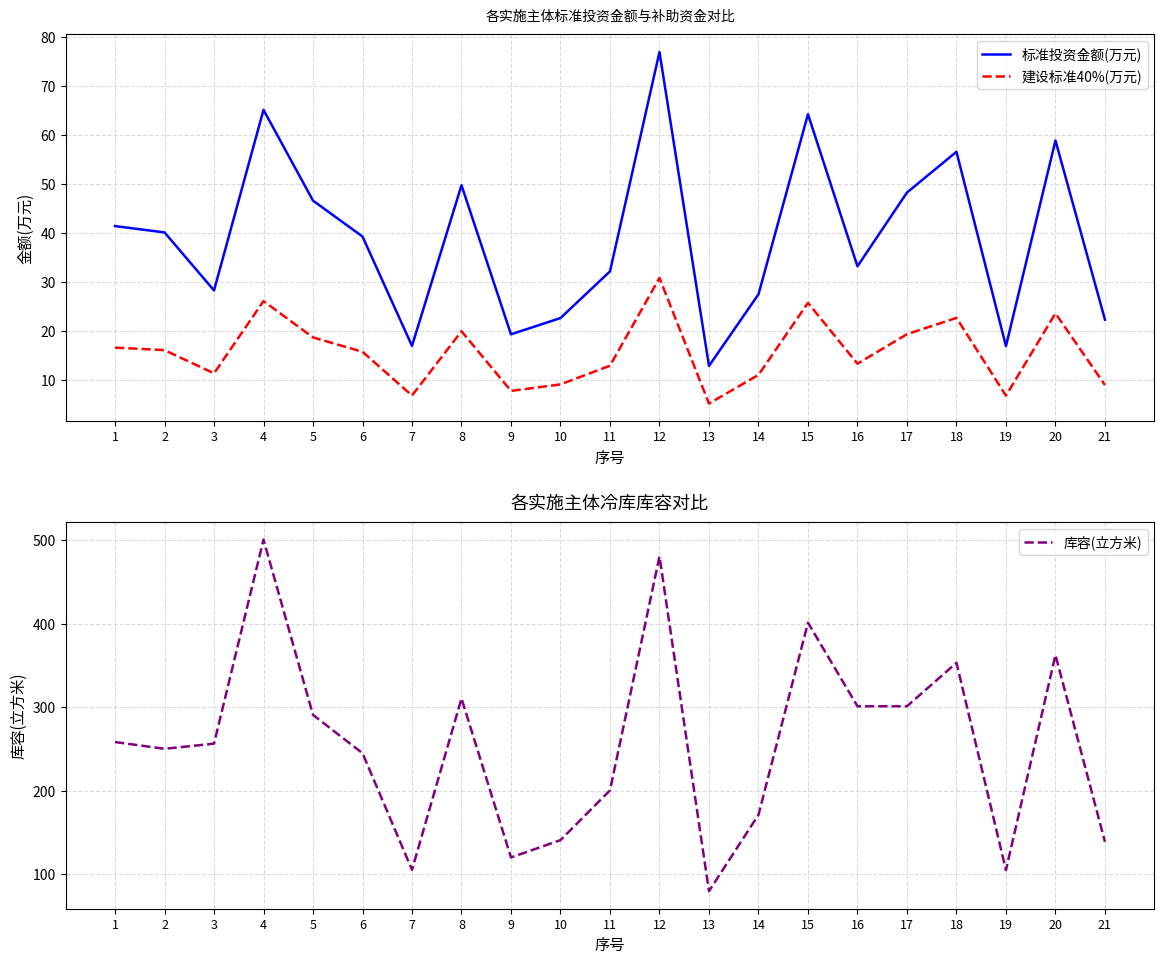

How many distinct data groups are displayed?

3